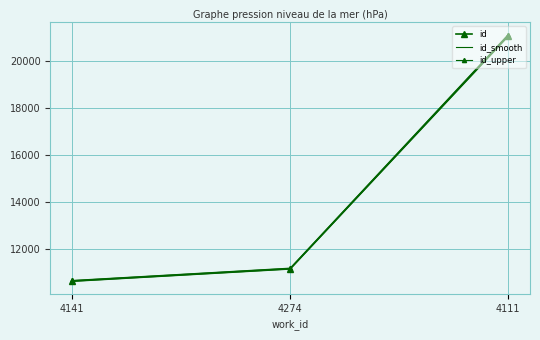

How many distinct data groups are displayed?

3